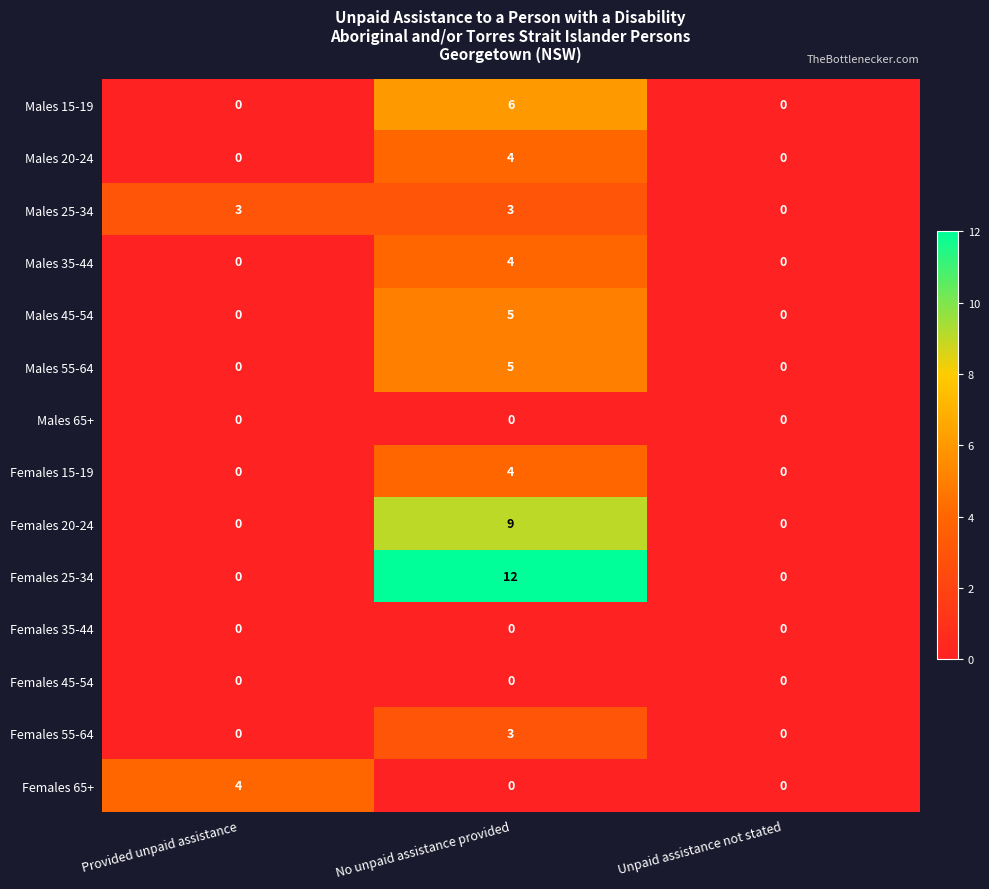

Which series changed the most between No unpaid assistance provided and Unpaid assistance not stated?

Females 25-34